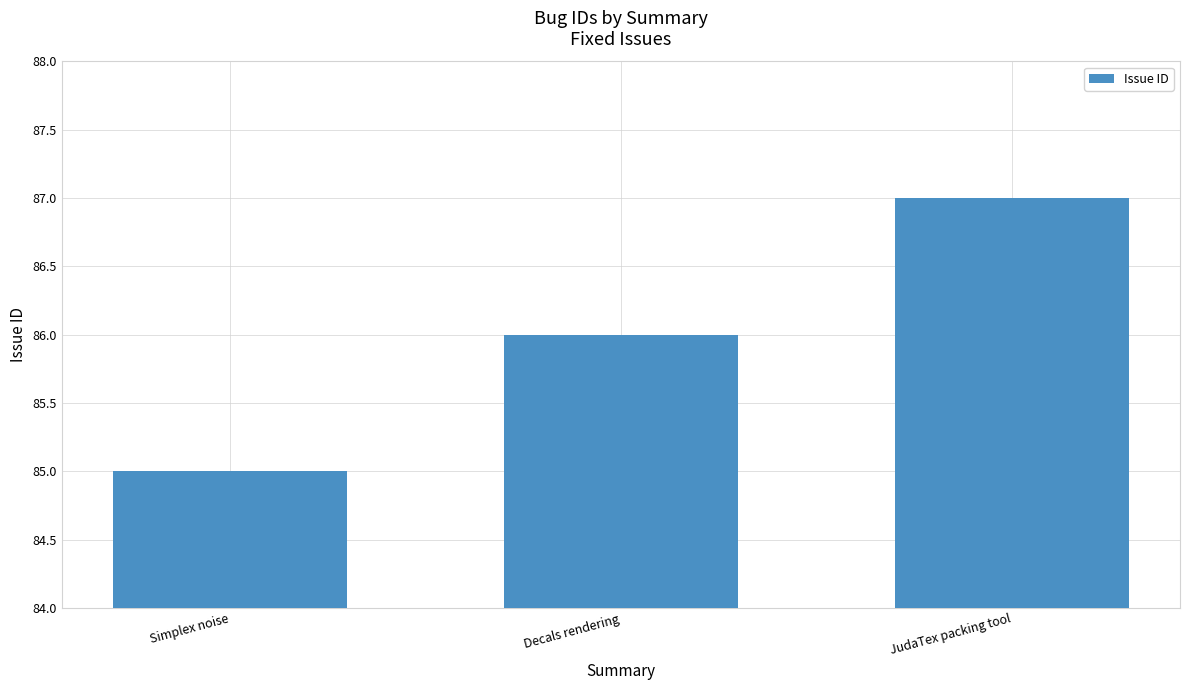

What value does the data have at JudaTex packing tool?

87